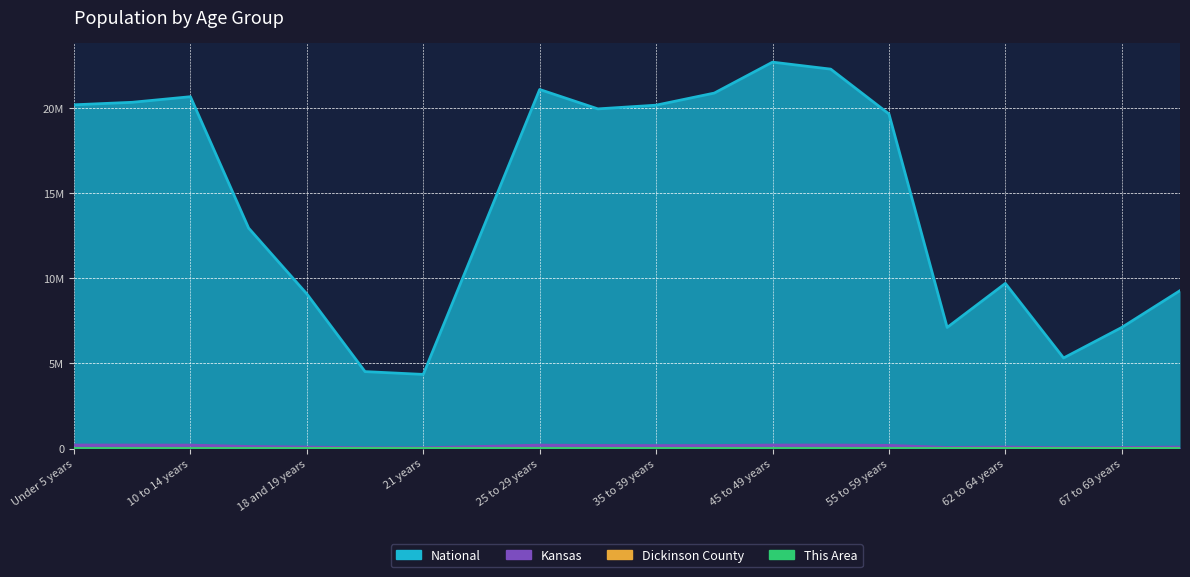

What are all the series names shown in the legend?

National, Kansas, Dickinson County, This Area